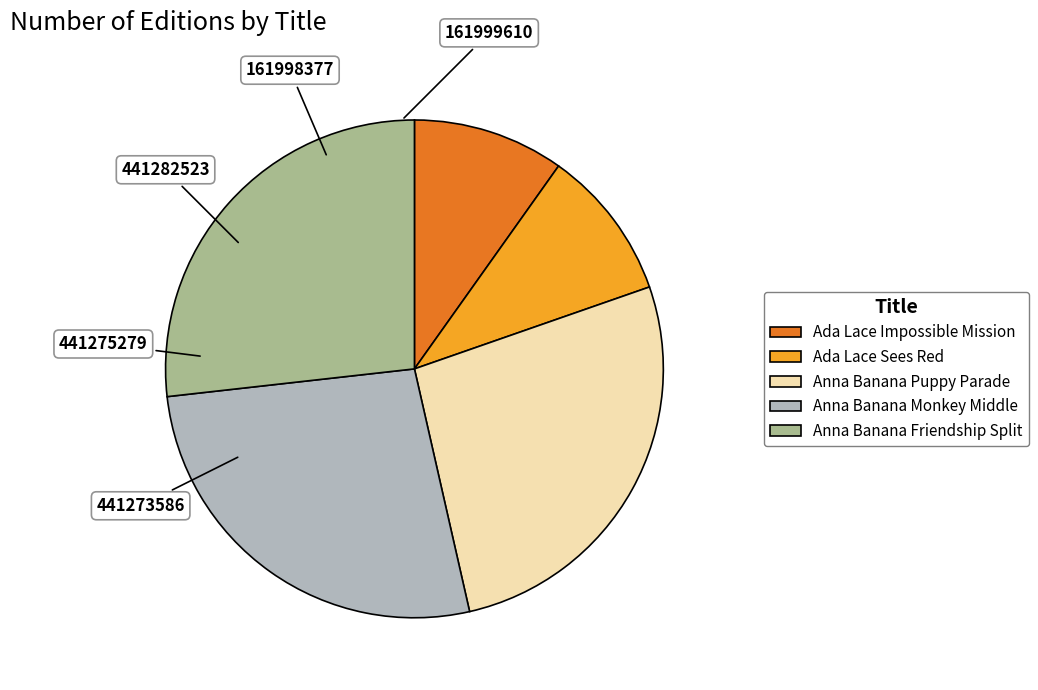

Is there any slice that represents more than half of the pie?

No